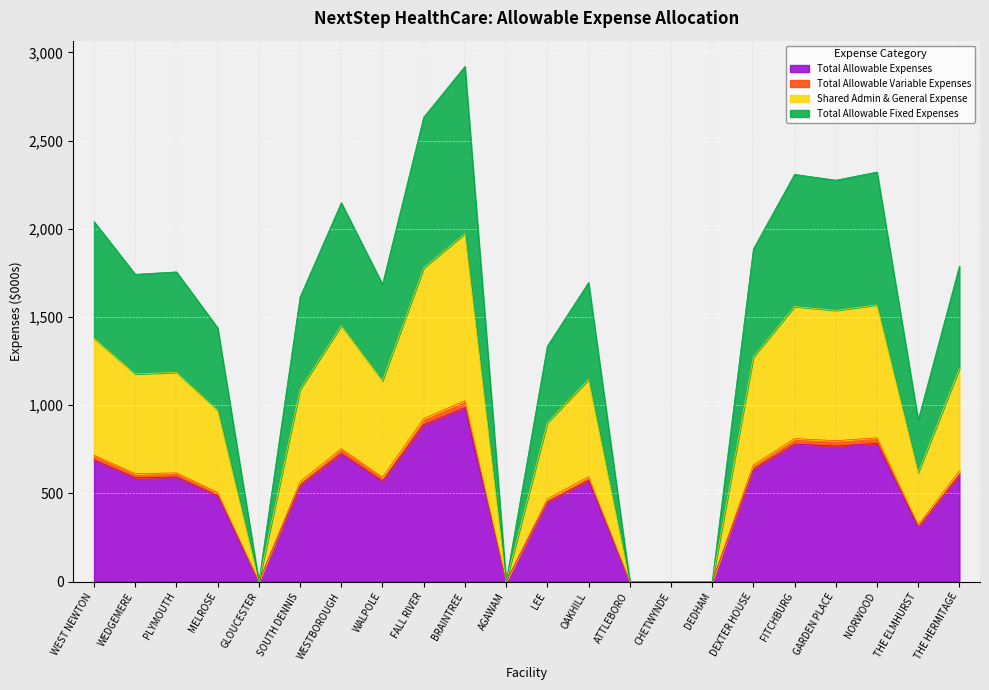

At which category does Shared Admin & General Expense reach its first local valley?

WEDGEMERE